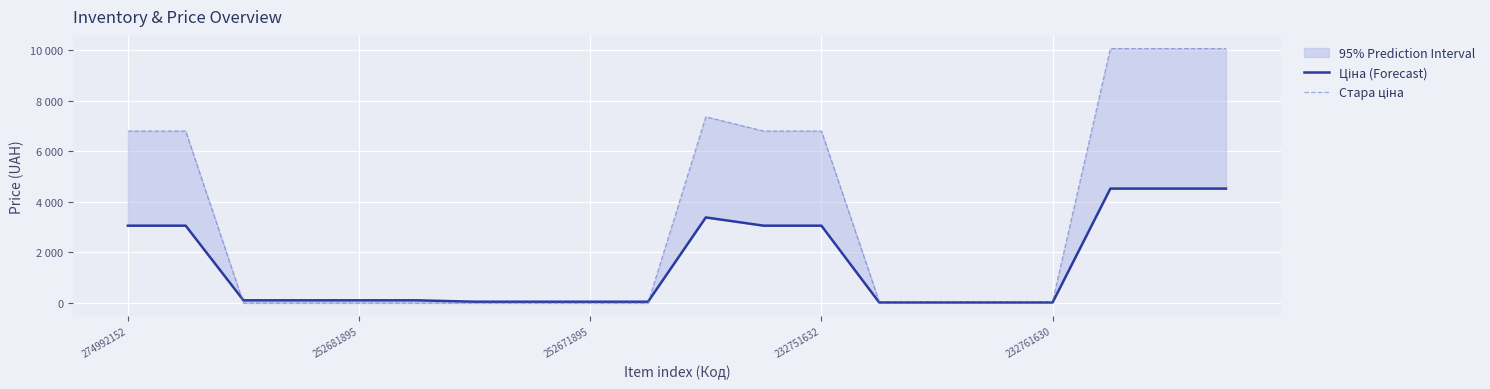

What is the label of the 1st point from the left?

274992152